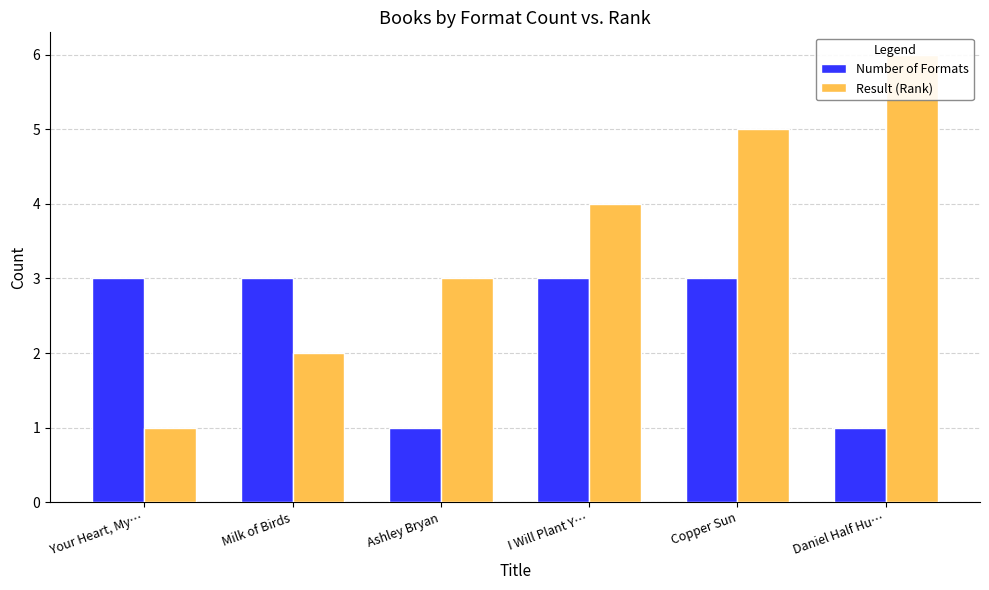

Reading left to right, list all the values displayed in this chart.

Number of Formats: Your Heart, My…=3	Milk of Birds=3	Ashley Bryan=1	I Will Plant Y…=3	Copper Sun=3	Daniel Half Hu…=1
Result (Rank): Your Heart, My…=1	Milk of Birds=2	Ashley Bryan=3	I Will Plant Y…=4	Copper Sun=5	Daniel Half Hu…=6